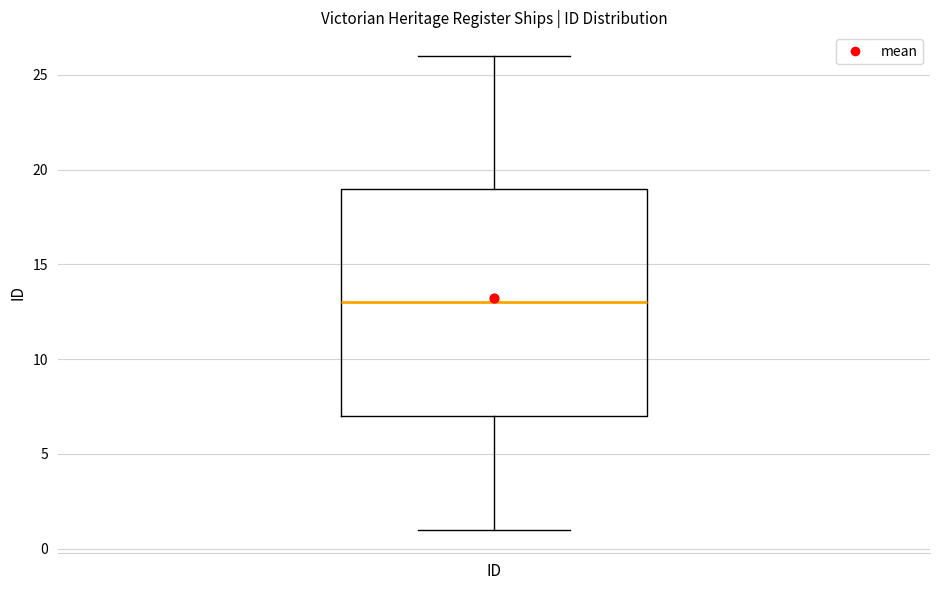

Read this box plot against the y-axis: the position of the median line, the range covered by the box, and the ends of both whiskers. The values are not printed on the chart, so give them approximately, as read against the axis.

median 13, box 7 to 19, whiskers 1 to 26